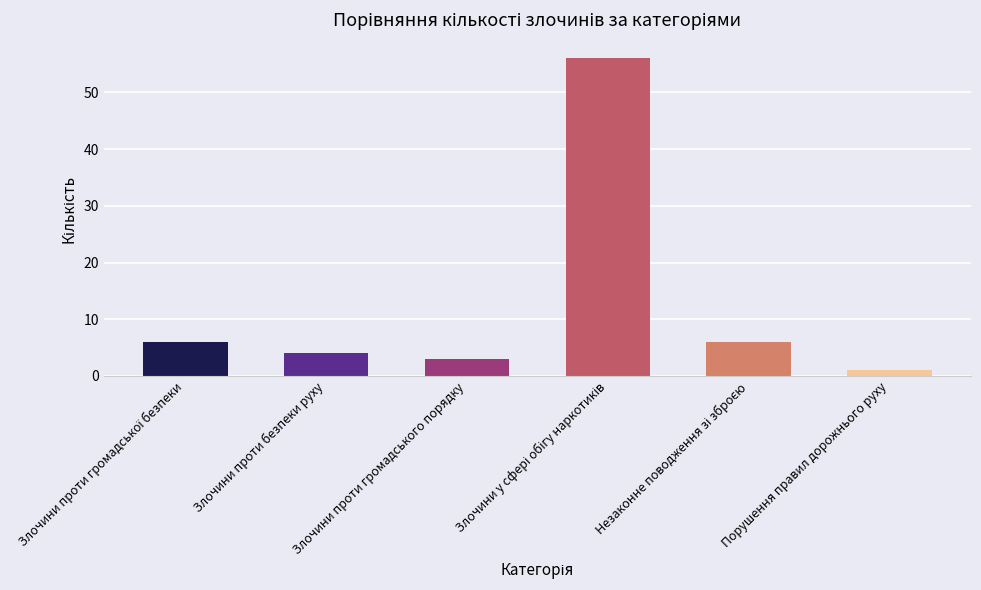

What is the label of the 2nd bar from the left?

Злочини проти безпеки руху